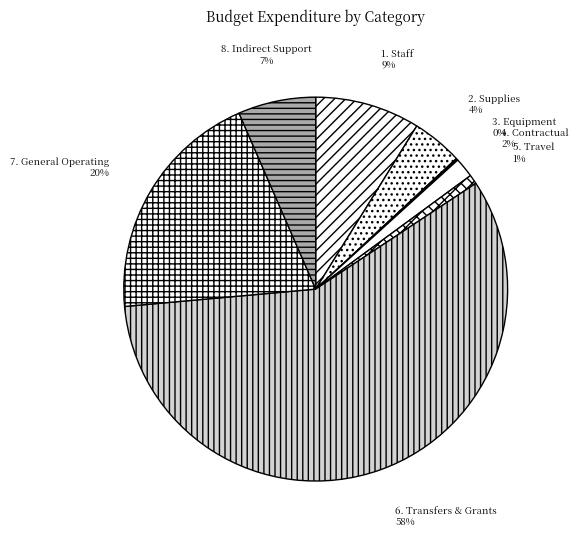

The 6. Transfers & Grants slice represents 58% of the pie. True or false?

True